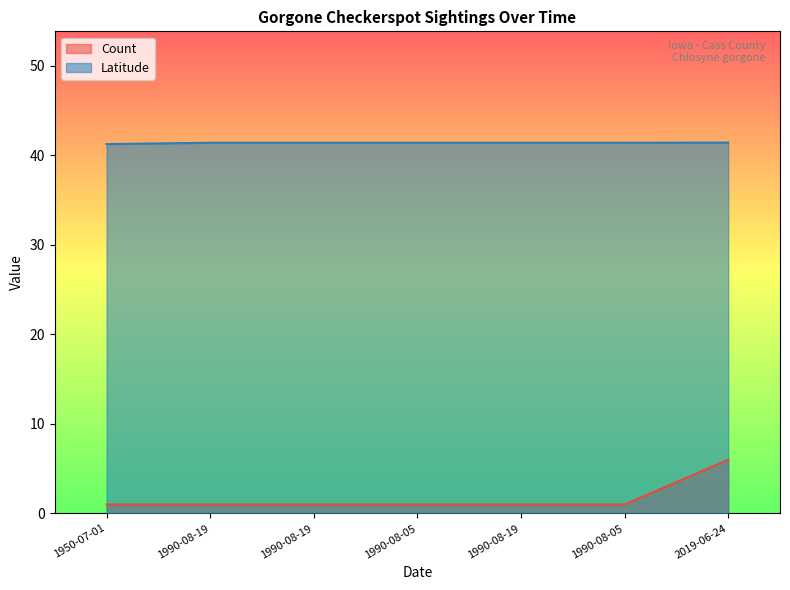

What is the difference between the Count values at 2019-06-24 and 1990-08-19?

5.0